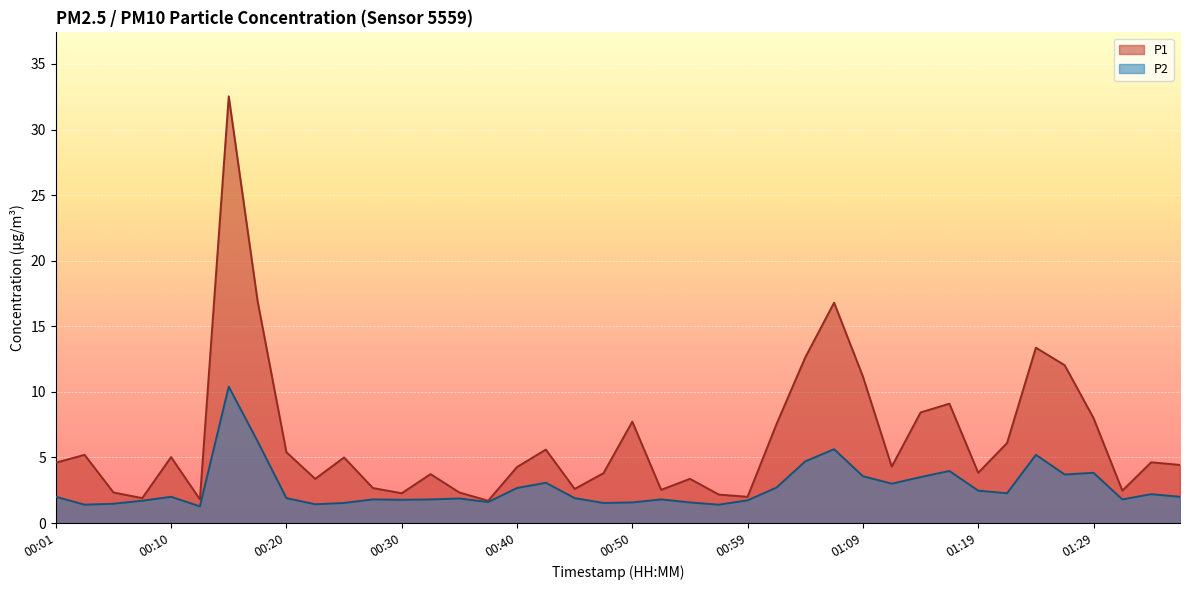

What is the maximum value for P2?

10.4